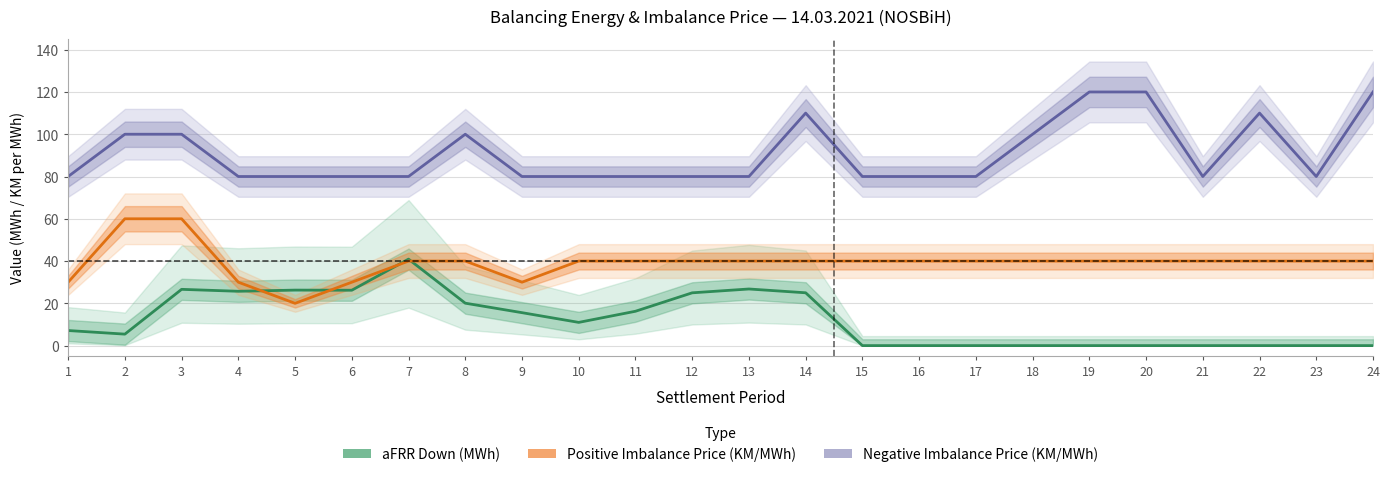

How many intersections are there between aFRR Down (MWh) and Positive Imbalance Price (KM/MWh)?

4